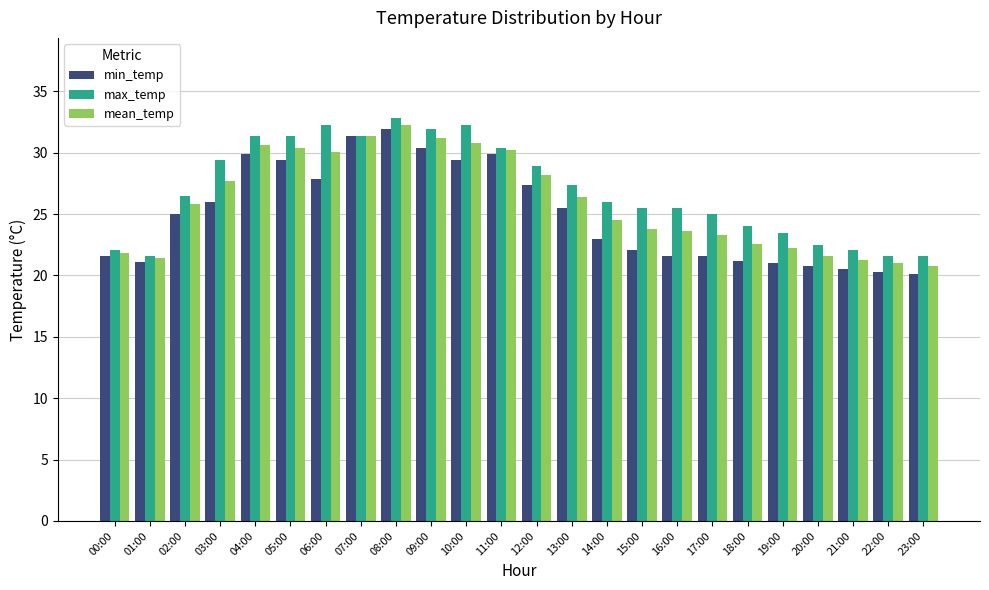

Which series has the largest total across all categories?

max_temp